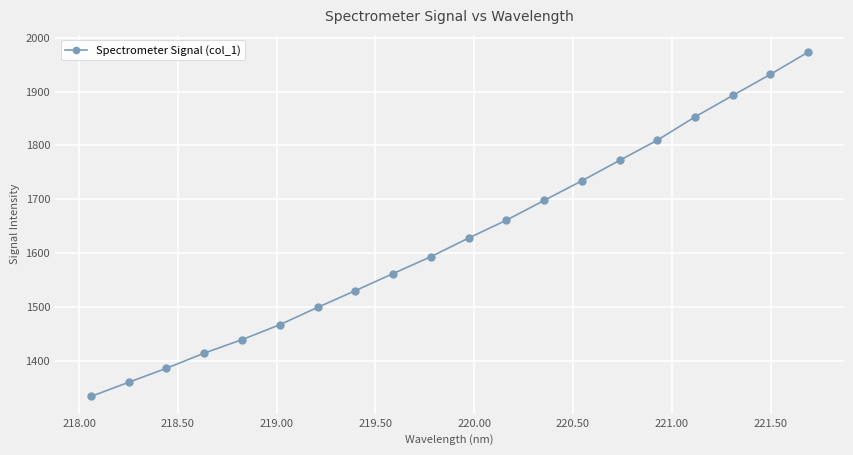

What is the value of the 13th point from the left?

1698.0